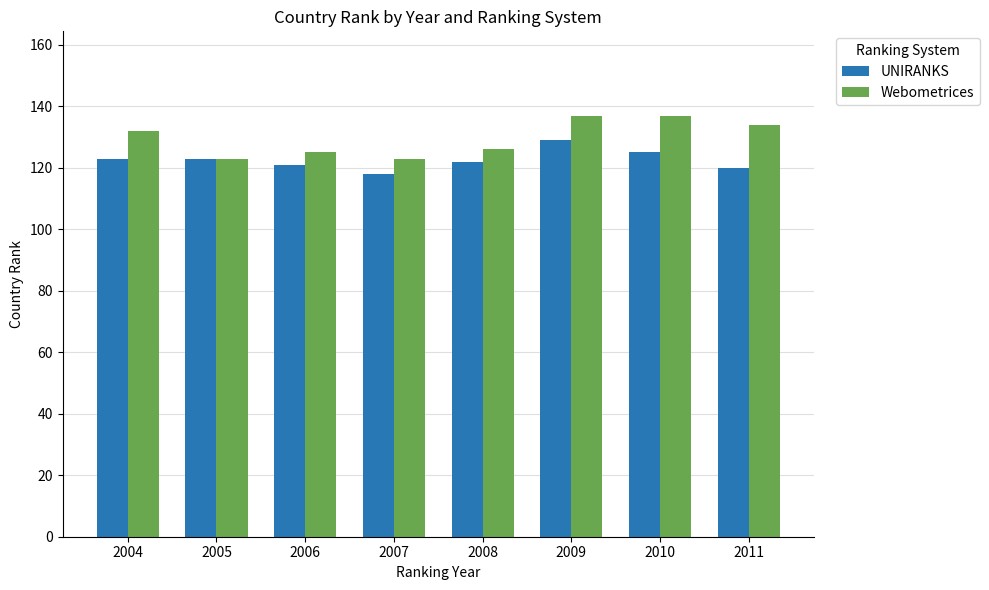

How many data points in UNIRANKS are less than 123?

4